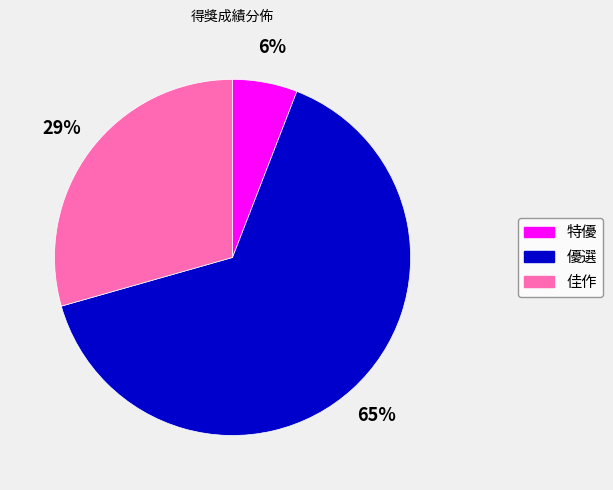

Between 特優 and 佳作, which is larger?

佳作